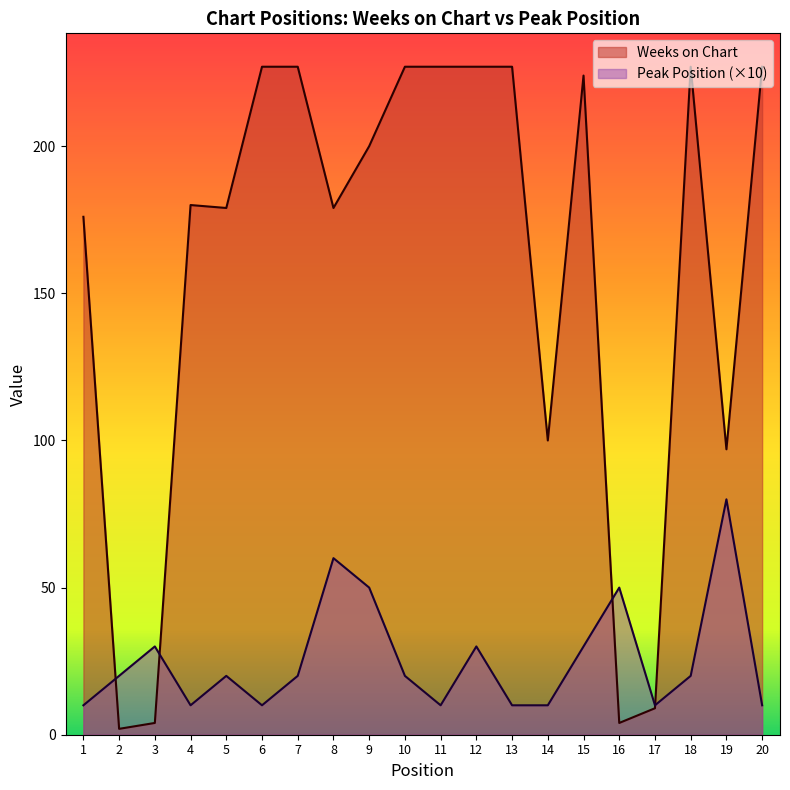

How many lines are shown in the chart?

2